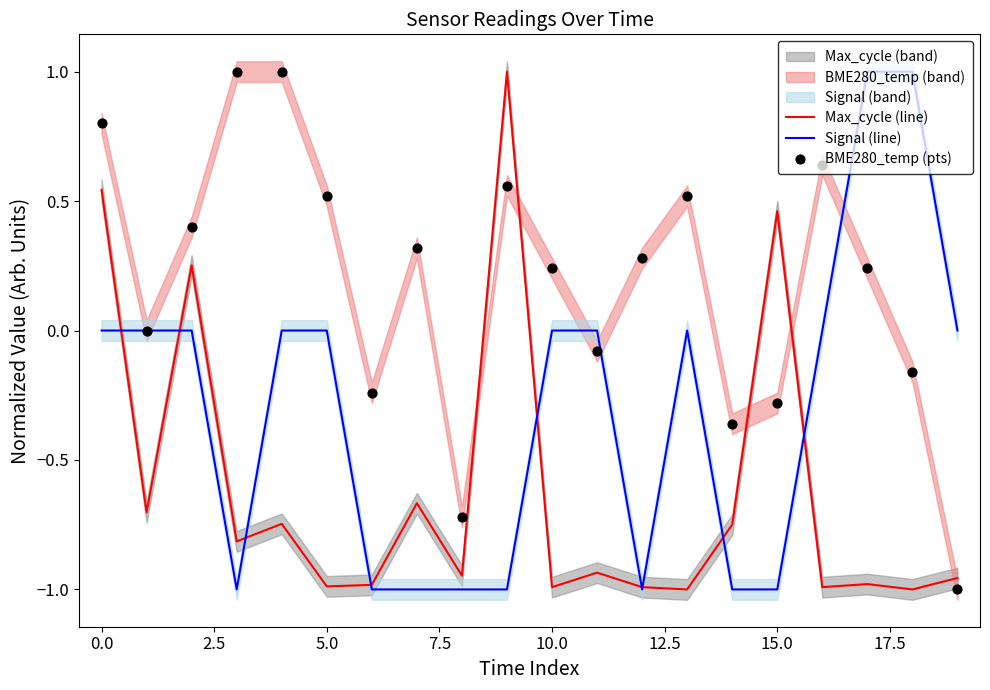

The Signal (line) series shows 1.0 at 0.0. True or false?

False